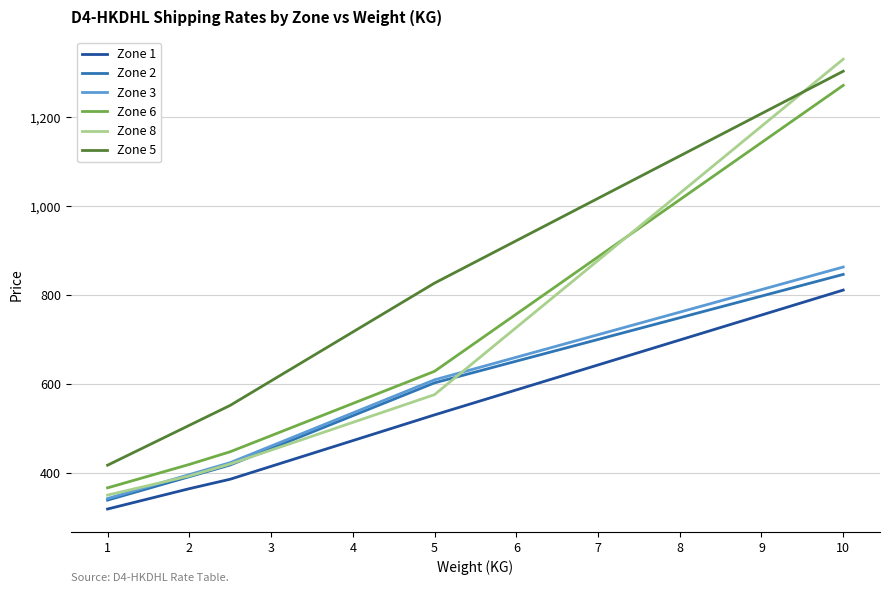

Which series has the widest spread of values?

Zone 8